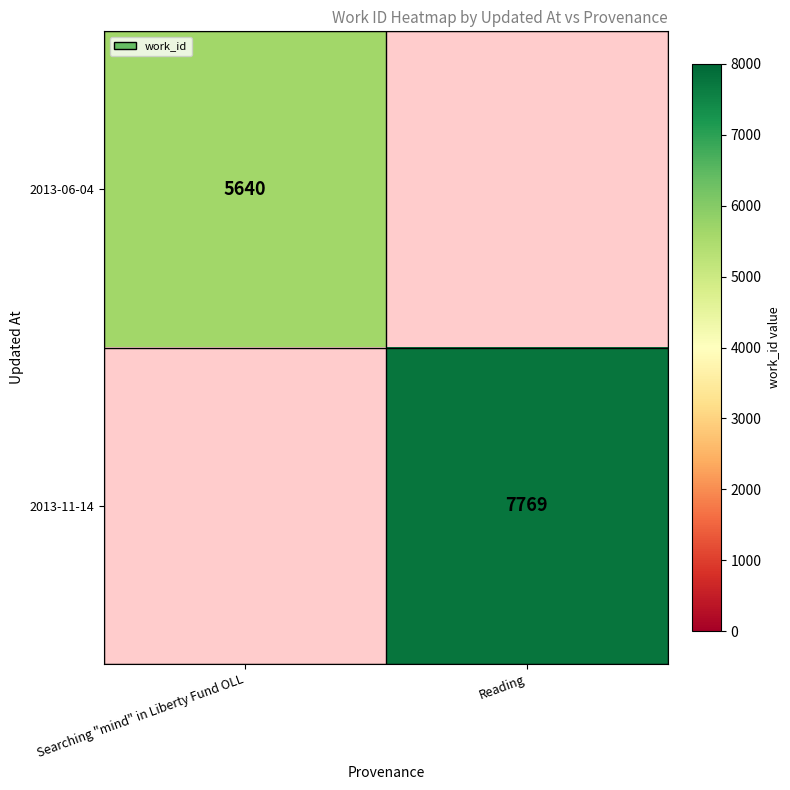

True or false: 2013-06-04 has a value of 2783 at Searching "mind" in Liberty Fund OLL.

False